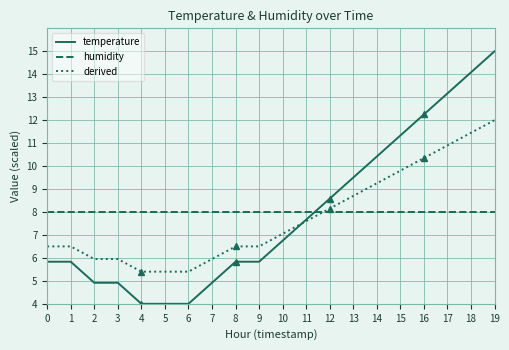

Which label corresponds to the largest value in the chart?

19